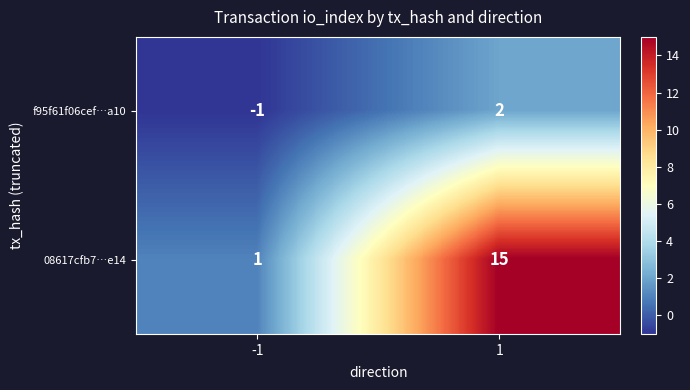

What is the maximum value for 08617cfb7…e14?

15